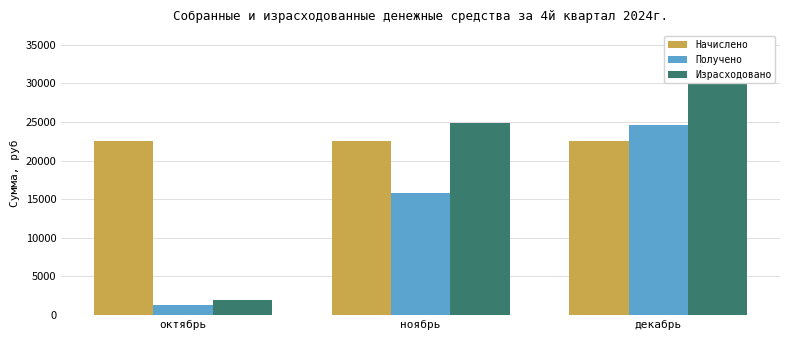

The Начислено series shows 34445.0 at октябрь. True or false?

False